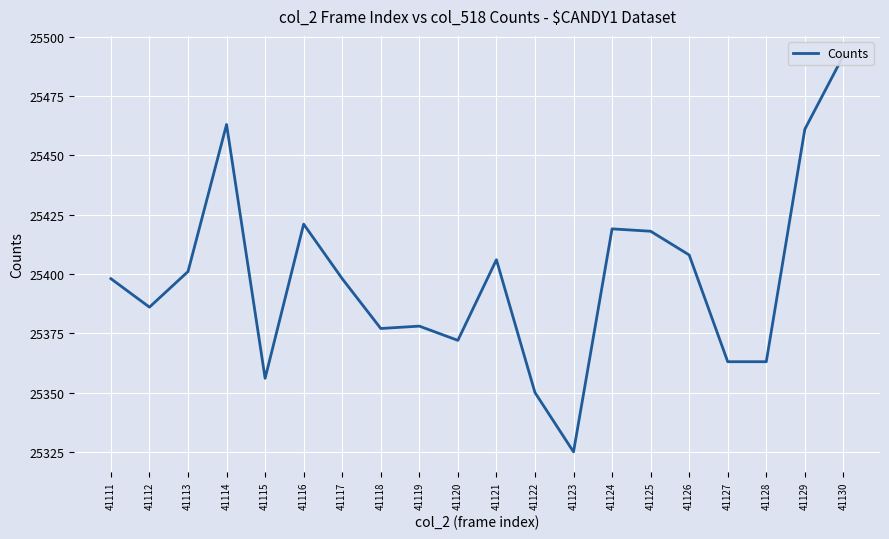

How many values are below 25398?

9